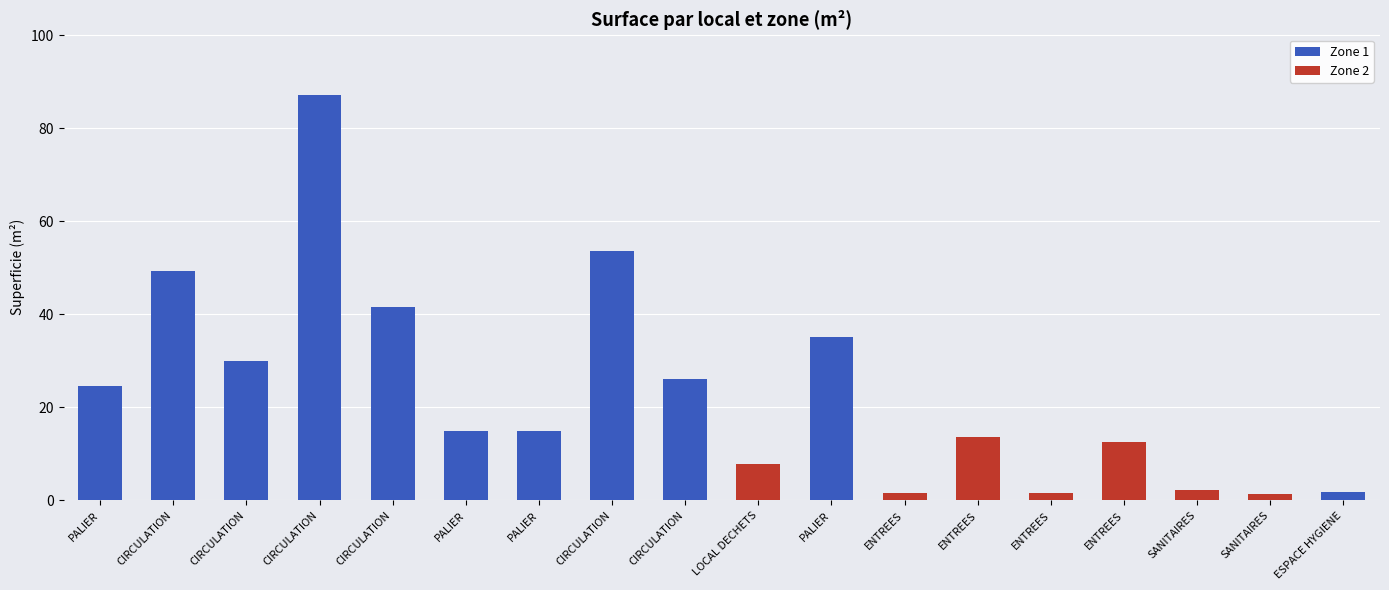

What is the label of the 18th bar from the right?

PALIER